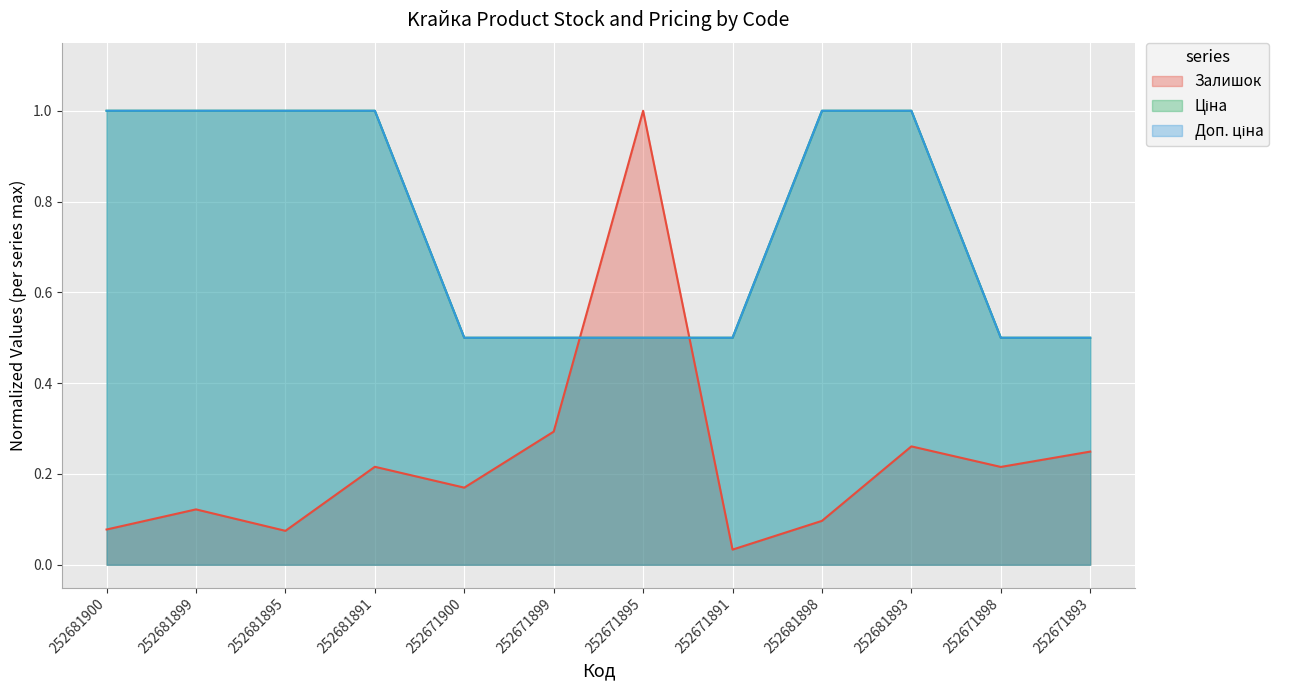

Reading left to right, what are all the values shown in this chart?

Залишок: 252681900=0.1	252681899=0.1	252681895=0.1	252681891=0.2	252671900=0.2	252671899=0.3	252671895=1.0	252671891=0.0	252681898=0.1	252681893=0.3	252671898=0.2	252671893=0.2
Ціна: 252681900=1.0	252681899=1.0	252681895=1.0	252681891=1.0	252671900=0.5	252671899=0.5	252671895=0.5	252671891=0.5	252681898=1.0	252681893=1.0	252671898=0.5	252671893=0.5
Доп. ціна: 252681900=1.0	252681899=1.0	252681895=1.0	252681891=1.0	252671900=0.5	252671899=0.5	252671895=0.5	252671891=0.5	252681898=1.0	252681893=1.0	252671898=0.5	252671893=0.5